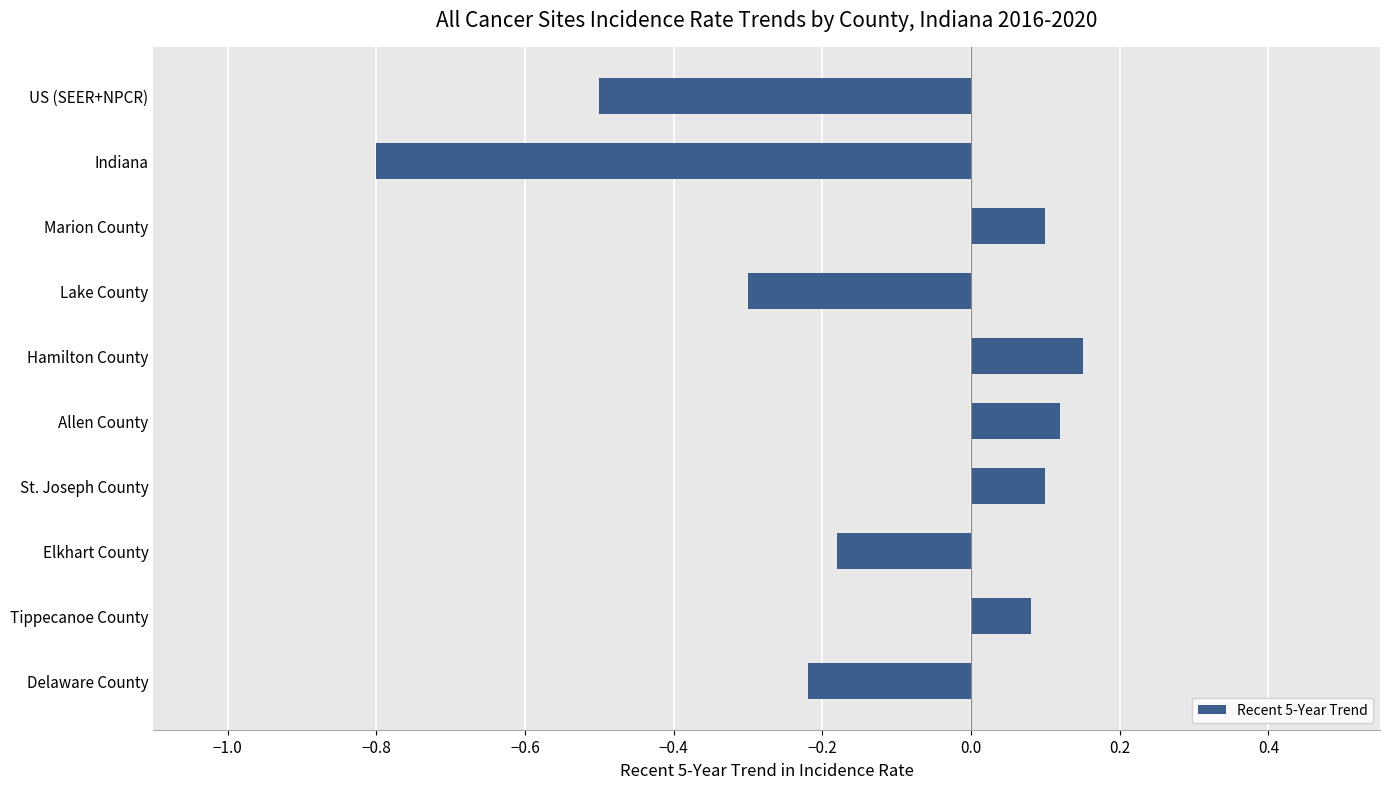

Between St. Joseph County and Lake County, which is larger?

St. Joseph County